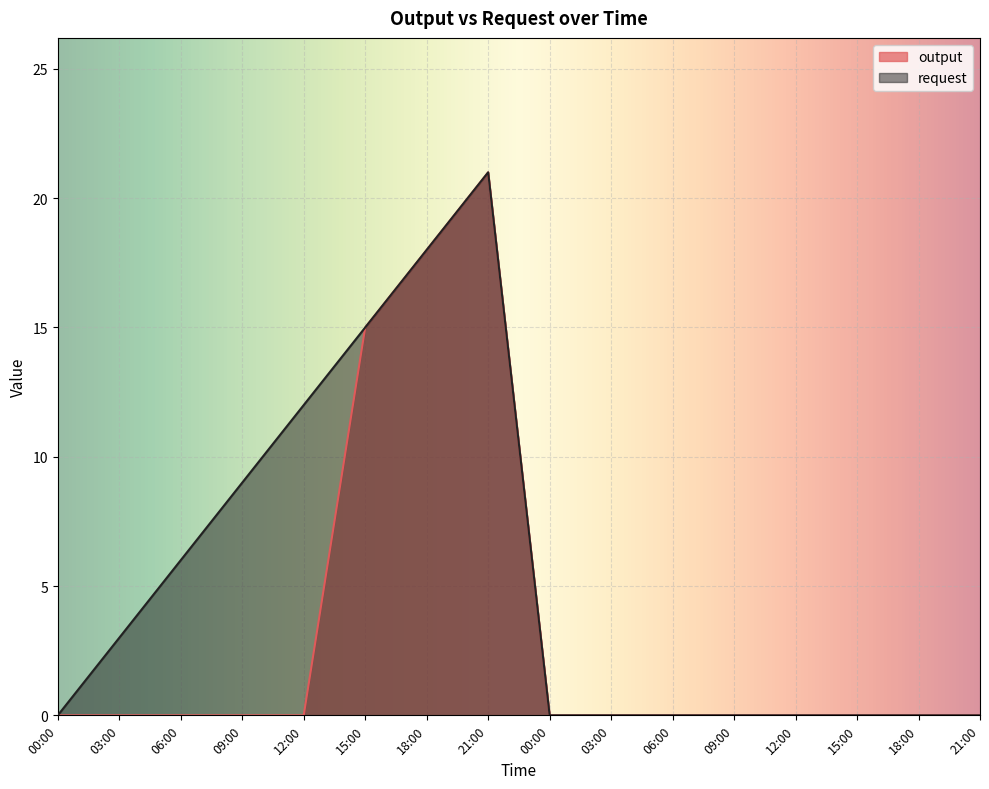

Which series has the widest spread of values?

output